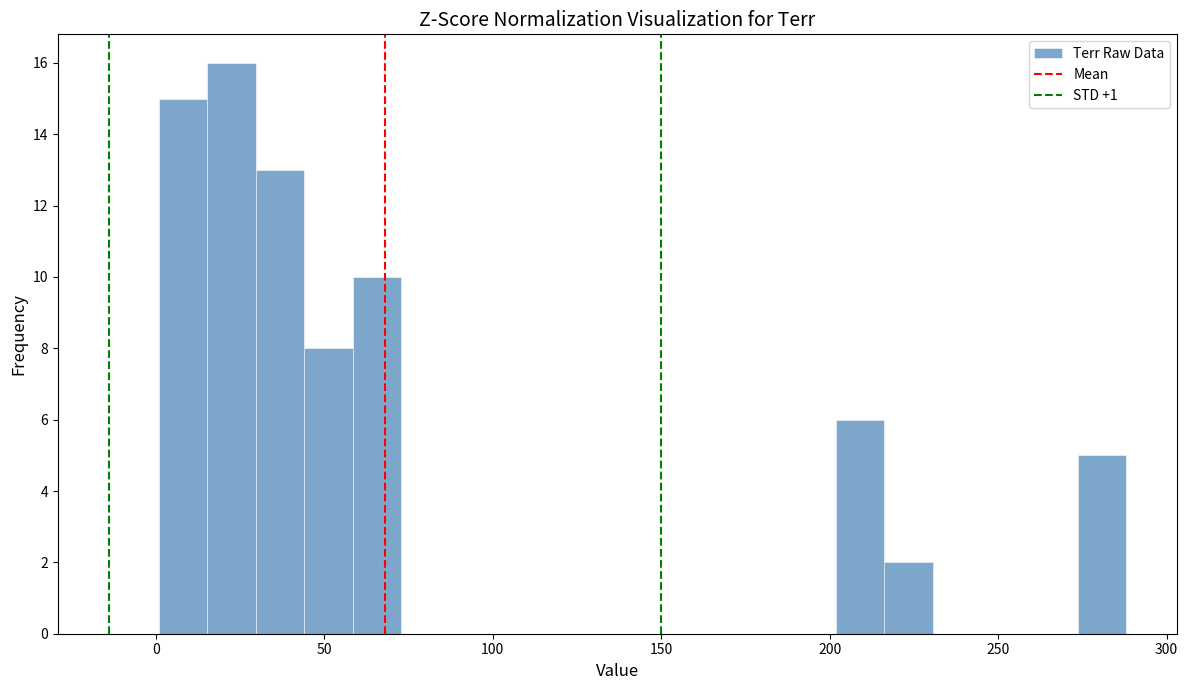

Read against the x-axis, roughly where is the centre of the tallest bar?

25